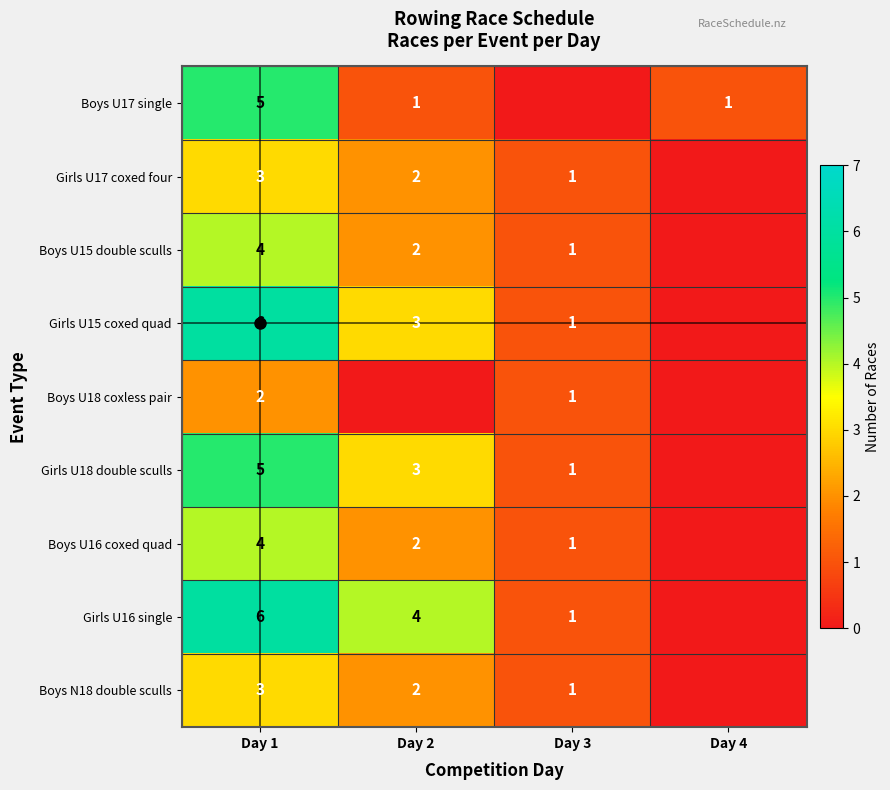

Is it true that Girls U17 coxed four equals 3 at Day 2?

False